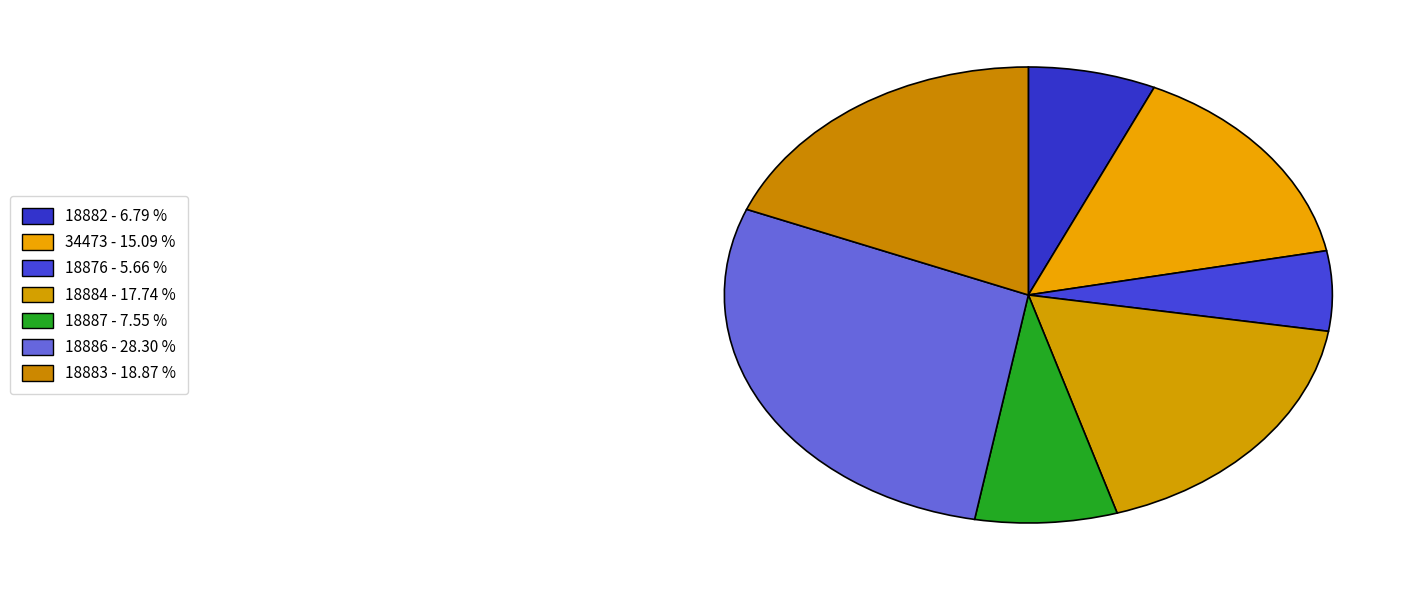

What portion of the pie excludes 18884?

82.3%